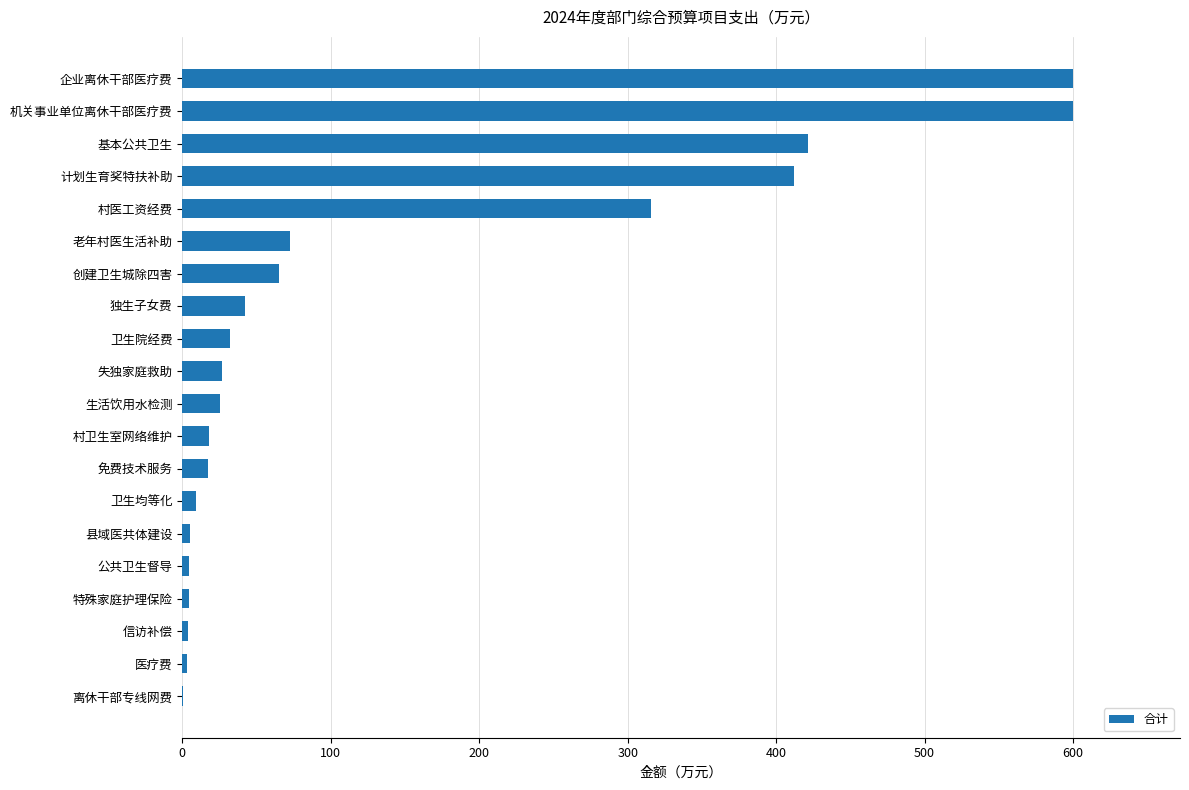

The value at 老年村医生活补助 is 125.7. True or false?

False